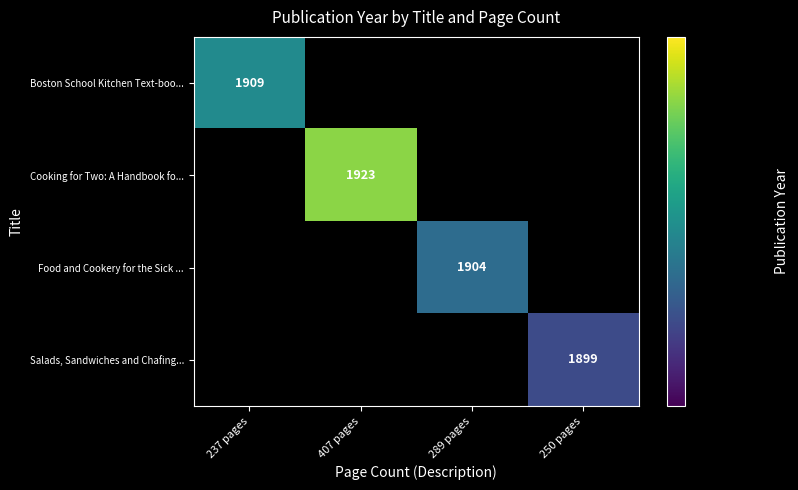

Is it true that Food and Cookery for the Sick ... equals 1904 at 289 pages?

True